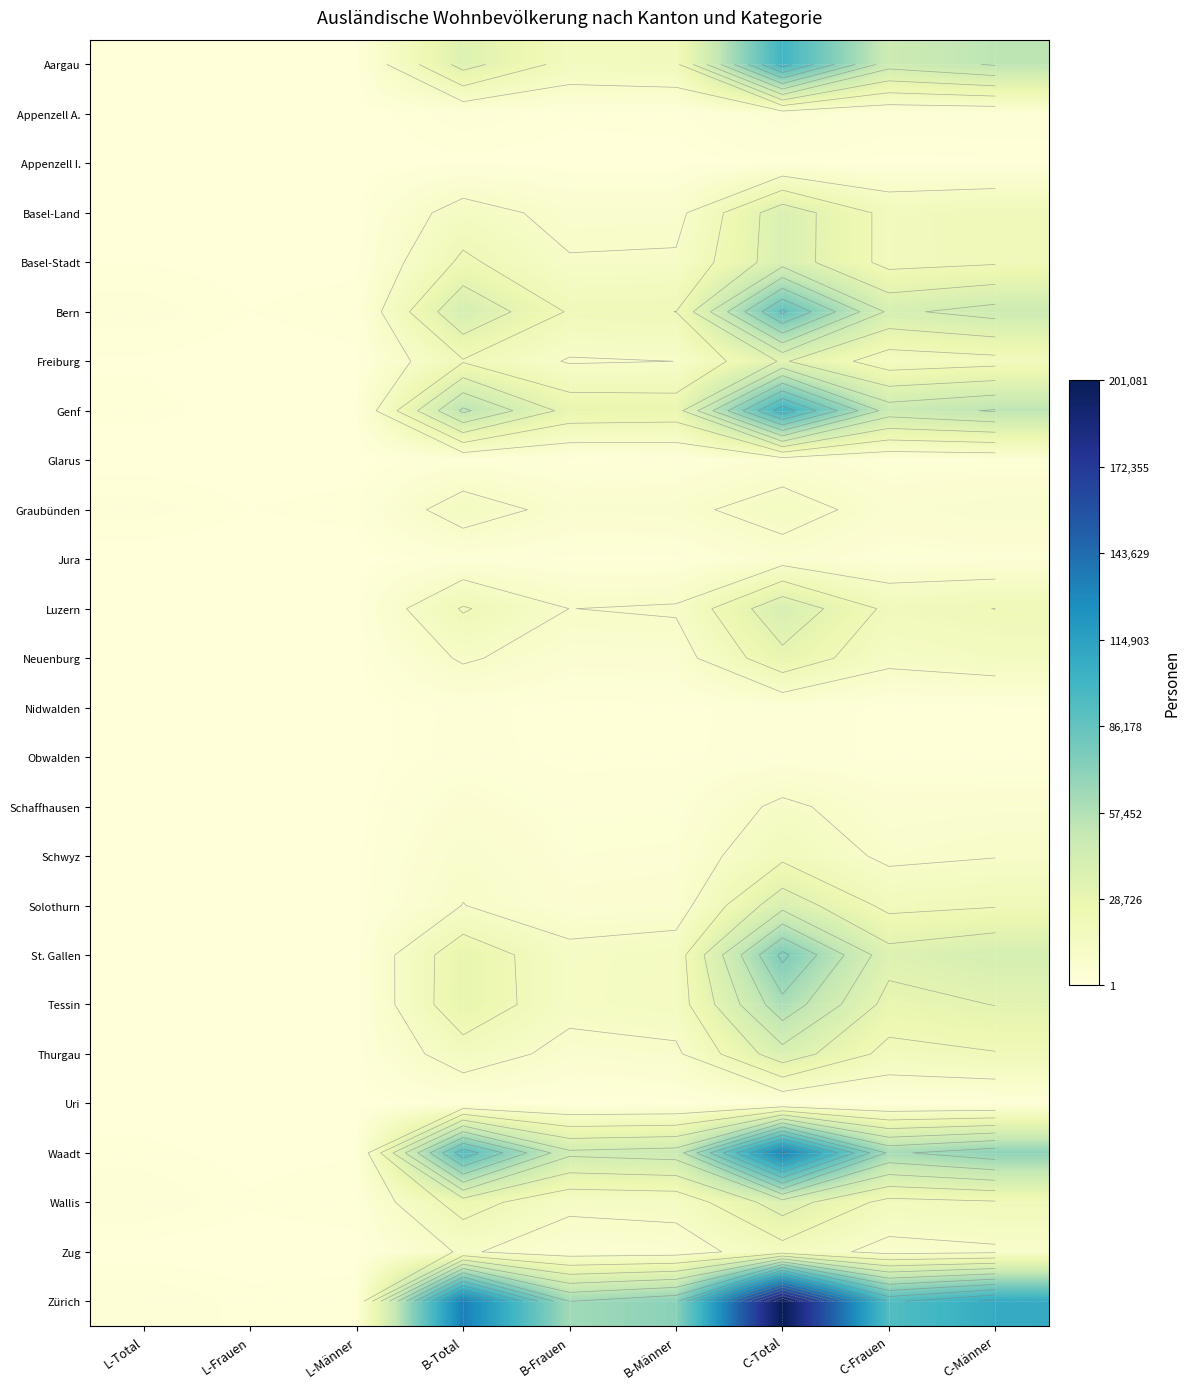

The value of Freiburg at L-Männer is 668. True or false?

False